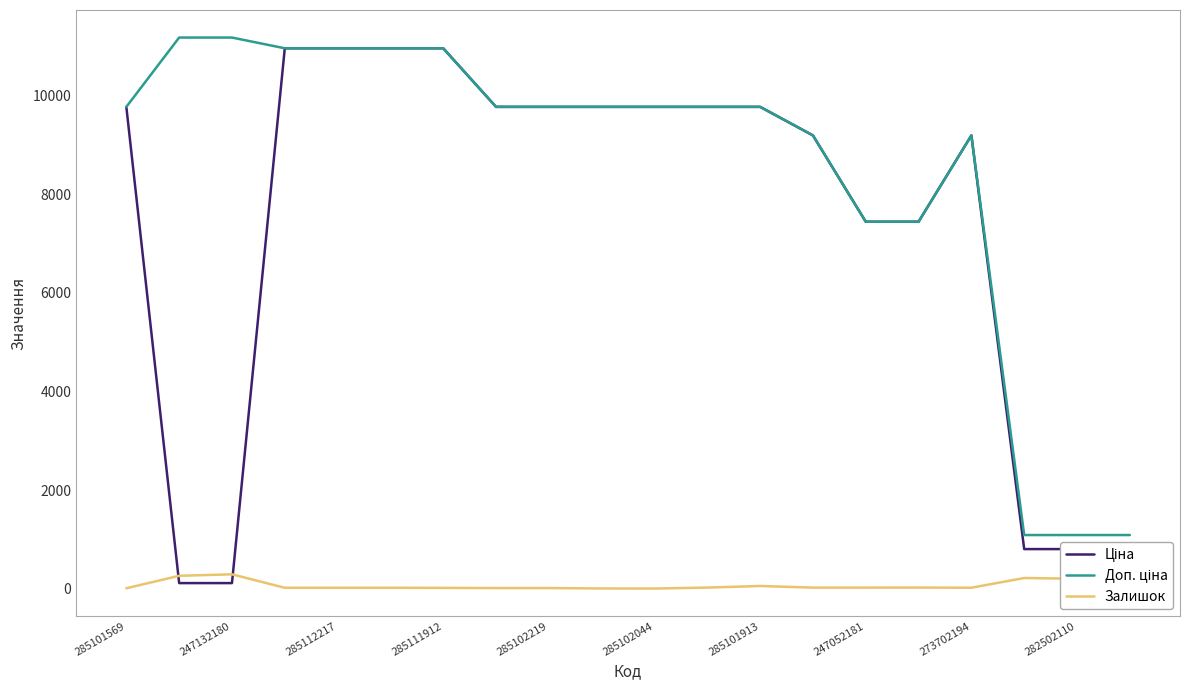

What is the maximum value shown in the chart?

11182.0